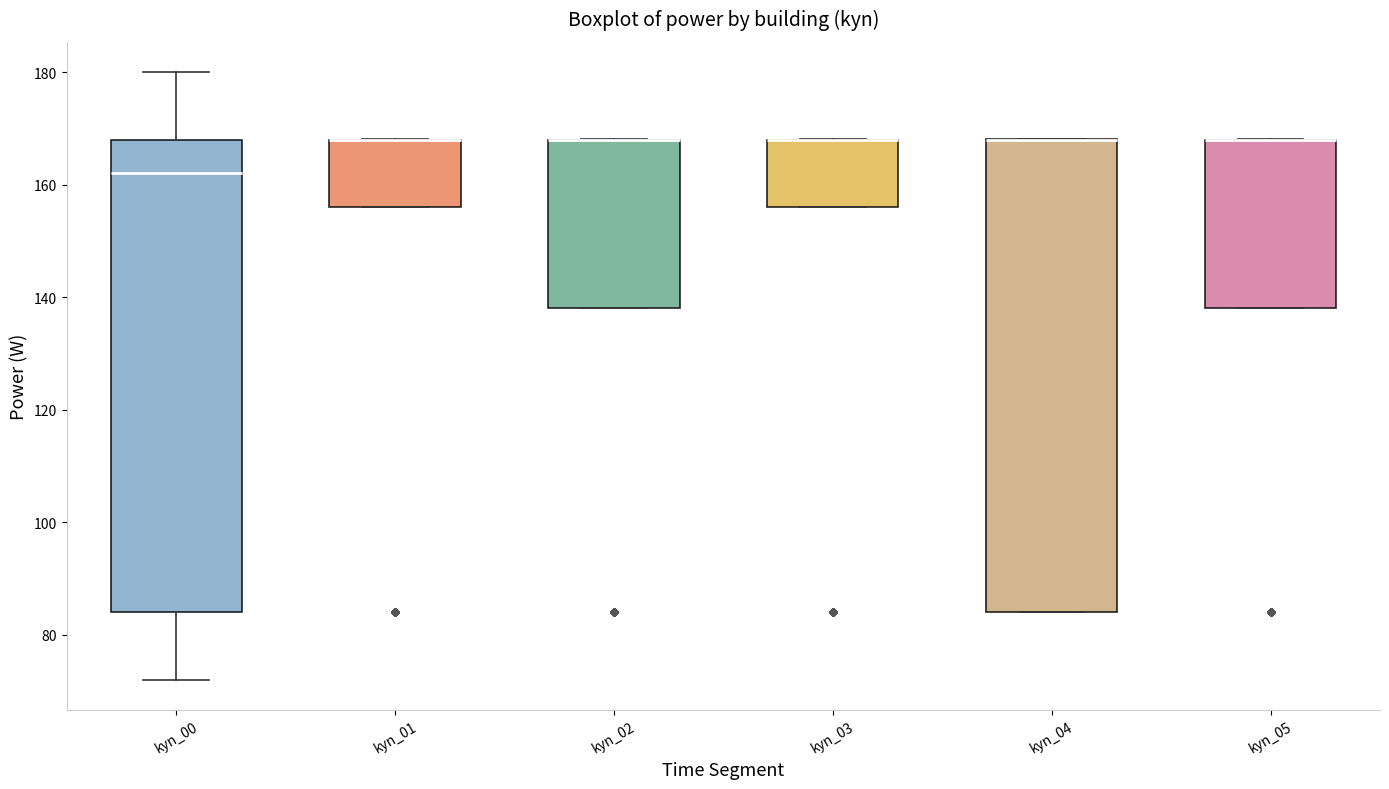

Reading left to right, read every box against the y-axis: the position of its median line, the range the box covers, and the ends of its whiskers. The values are not printed on the chart, so give them approximately, as read against the axis.

kyn_00: median 162, box 84 to 168, whiskers 72 to 180
kyn_01: median 168 (drawn on the box's upper edge), box 156 to 168, whiskers 156 to 168
kyn_02: median 168 (drawn on the box's upper edge), box 138 to 168, whiskers 138 to 168
kyn_03: median 168 (drawn on the box's upper edge), box 156 to 168, whiskers 156 to 168
kyn_04: median 168 (drawn on the box's upper edge), box 84 to 168, whiskers 84 to 168
kyn_05: median 168 (drawn on the box's upper edge), box 138 to 168, whiskers 138 to 168